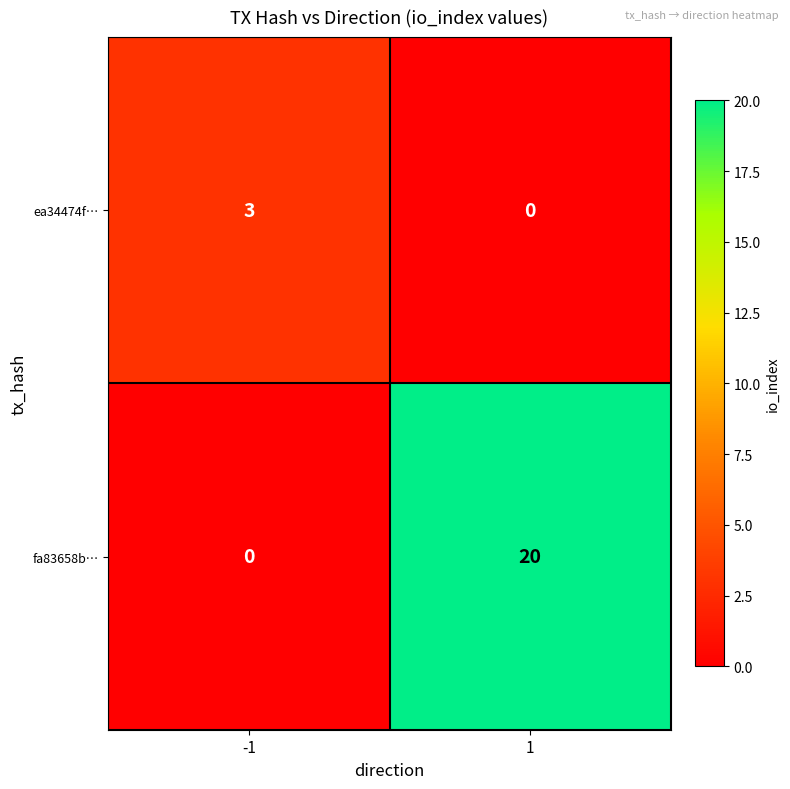

Is the value of ea34474f… at -1 greater than the value of fa83658b… at 1?

No